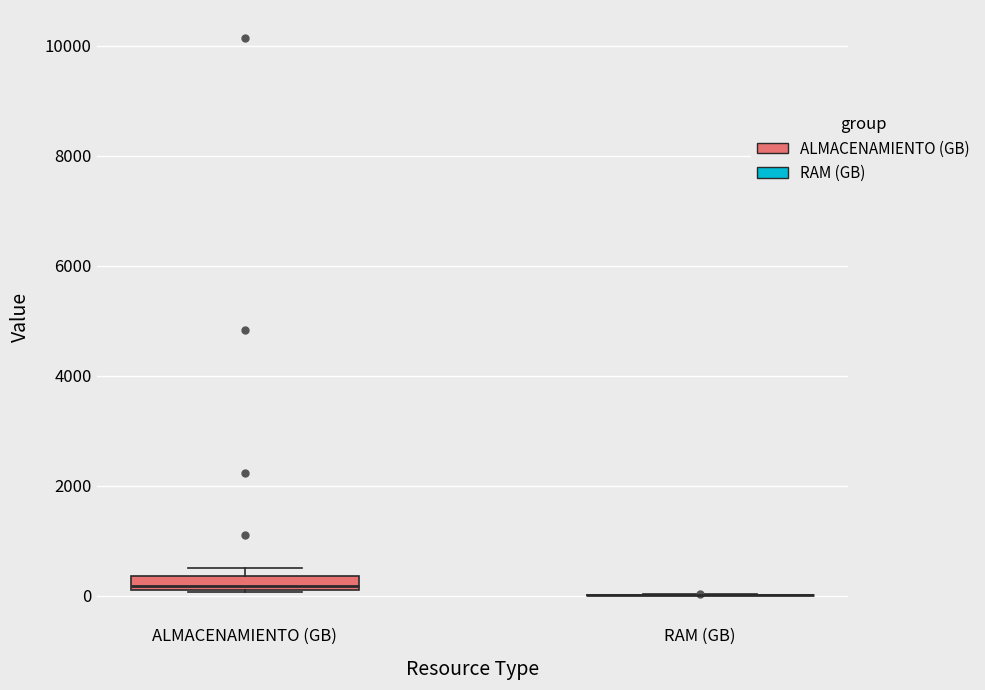

Comparing the boxes themselves (not the whiskers), which one is the tallest?

ALMACENAMIENTO (GB)